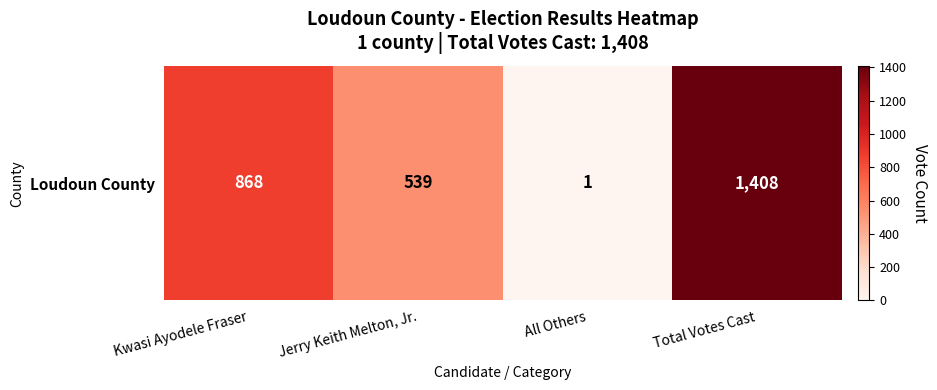

How many series are shown in this chart?

1